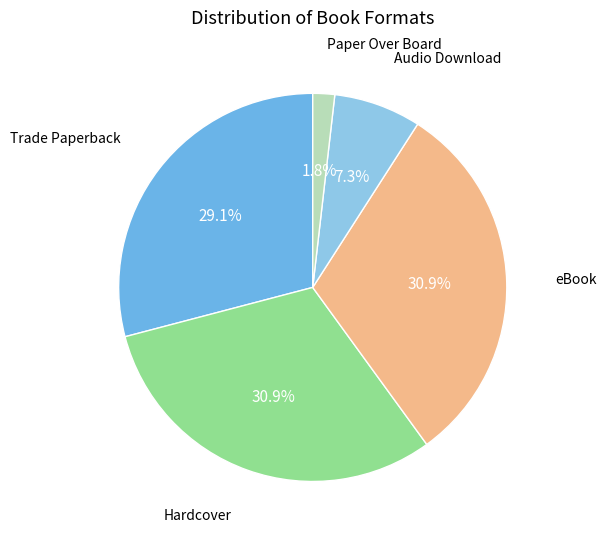

Does any single category account for the majority?

No